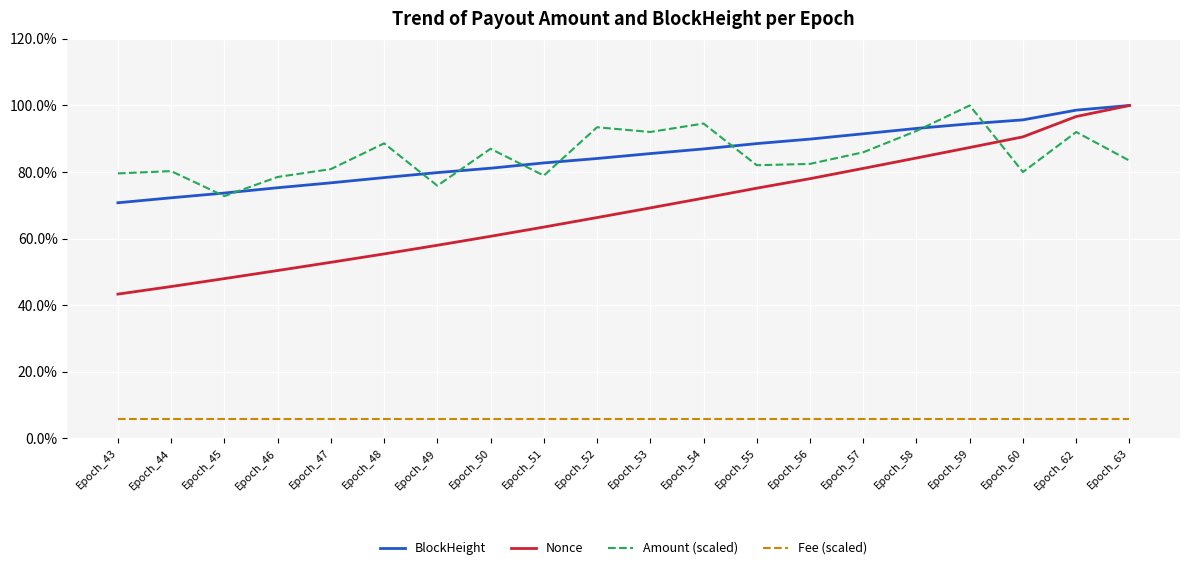

What is the difference between the maximum and minimum values in the Nonce series?

56.7